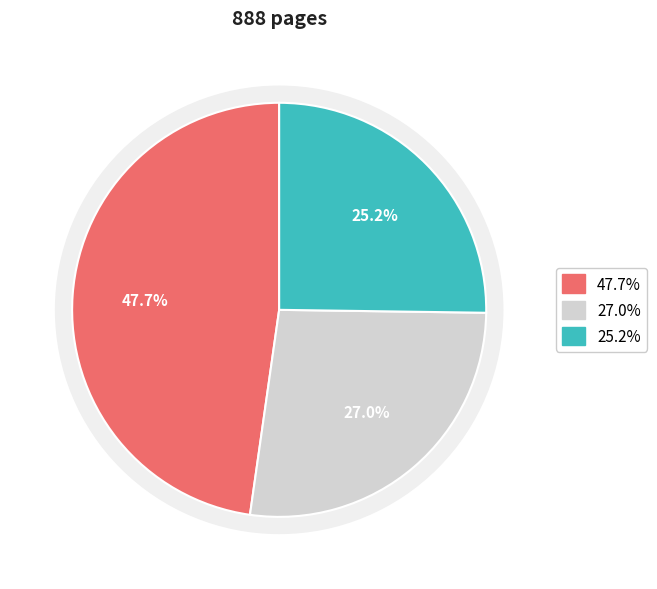

To the nearest percent, what portion does 11794 represent?

25%